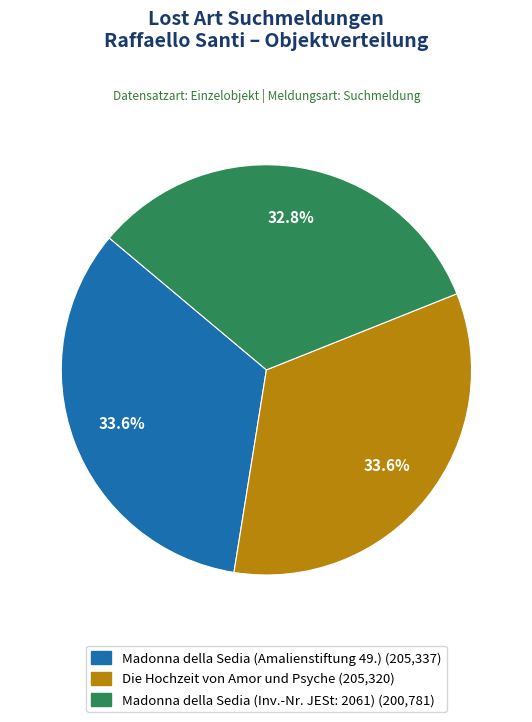

What percentage is the Madonna della Sedia (Inv.-Nr. JESt: 2061) slice, to the nearest percent?

33%